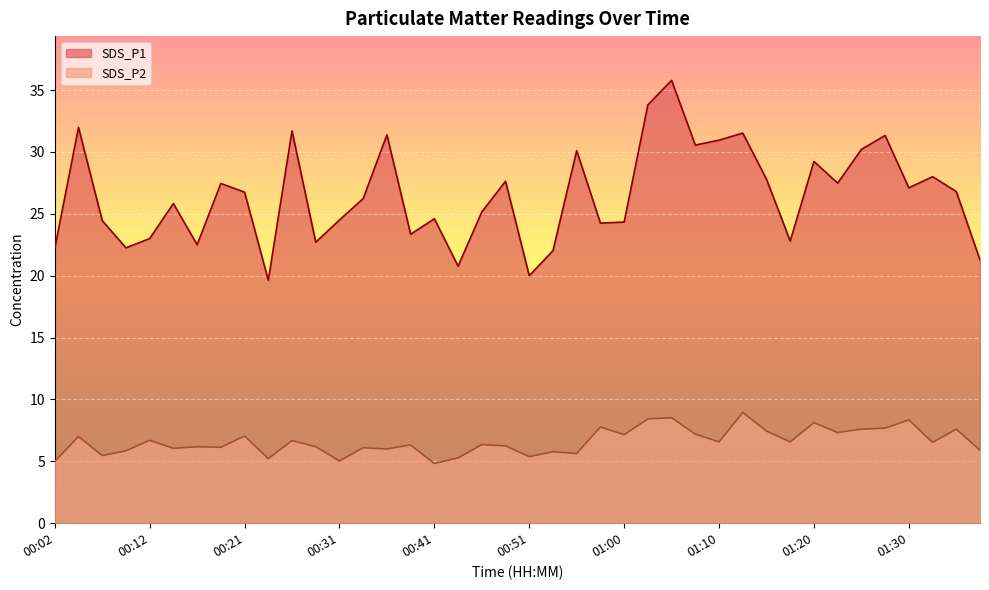

What is the difference between the second highest and minimum values in the SDS_P2 series?

3.7